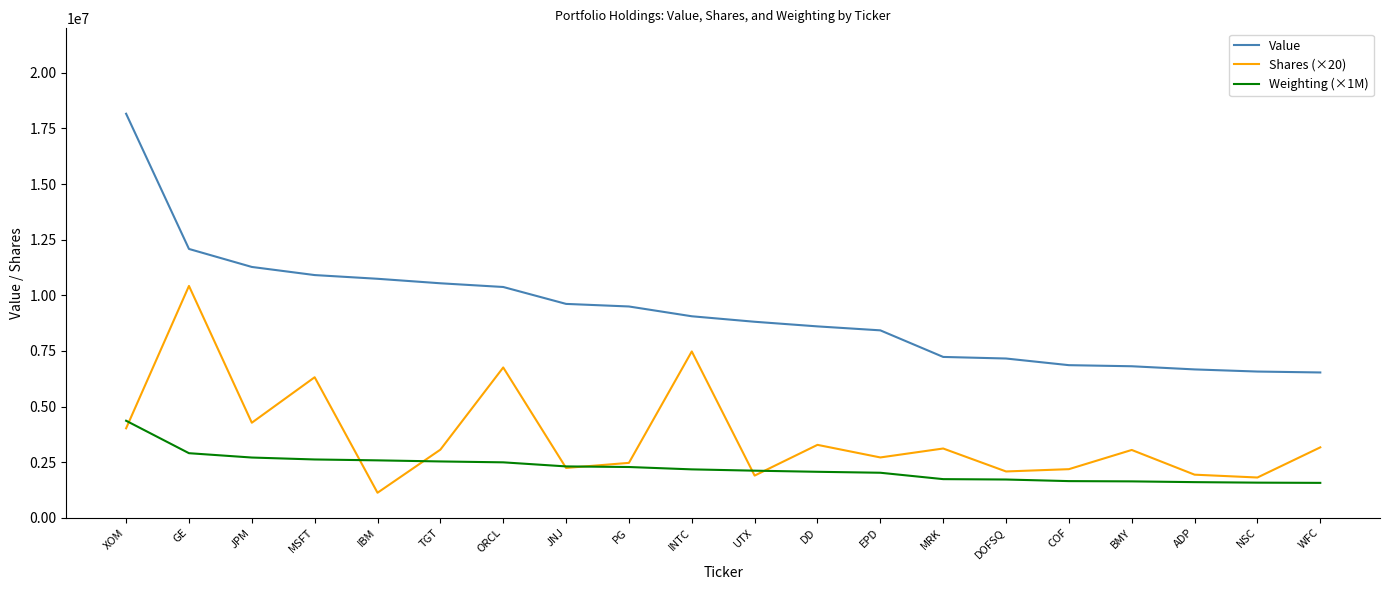

True or false: Shares (×20) has a value of 3208613.8 at NSC.

False